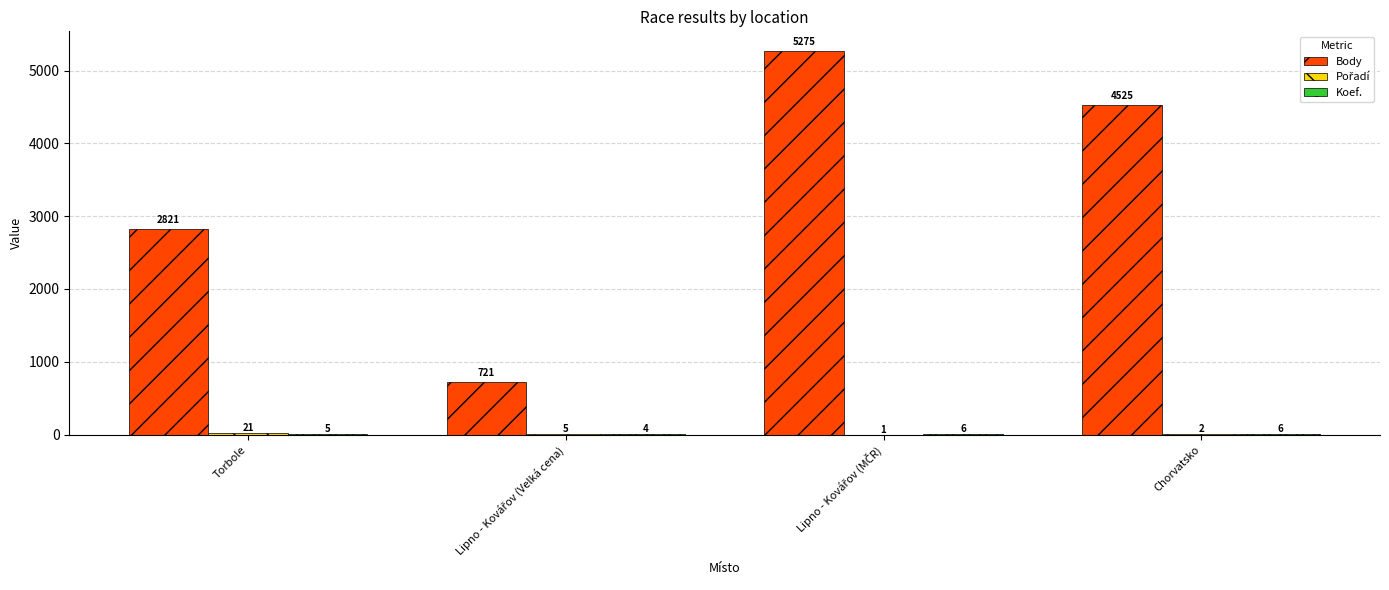

What is the greatest value displayed?

5275